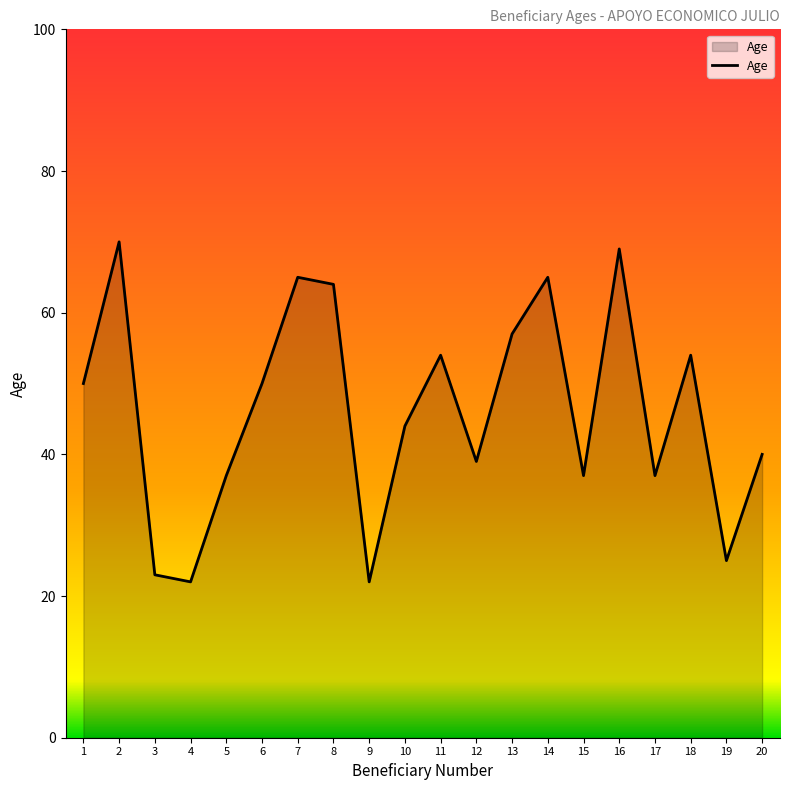

Which label corresponds to the largest value in the chart?

2